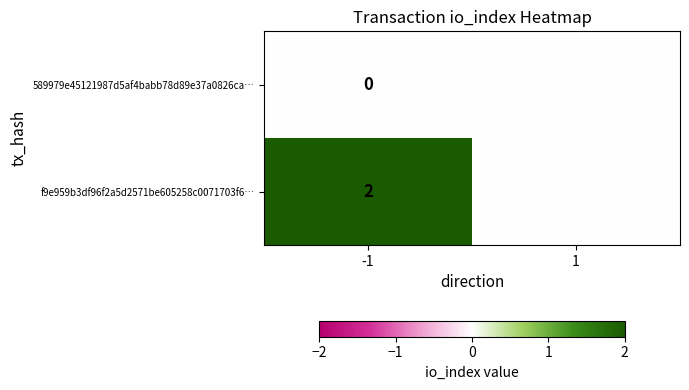

How many data points does each series have?

2